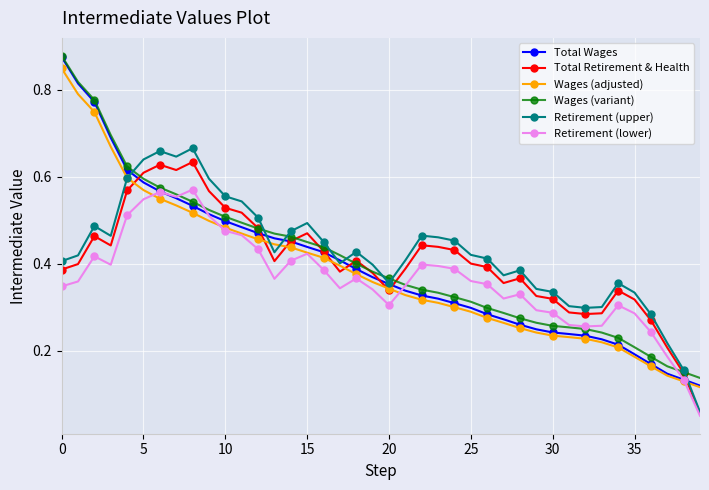

Which series has the largest range (max minus min)?

Total Wages